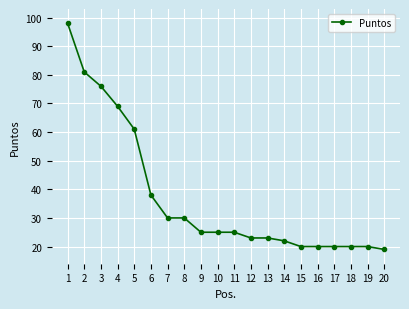

What is the sum of all values?

745